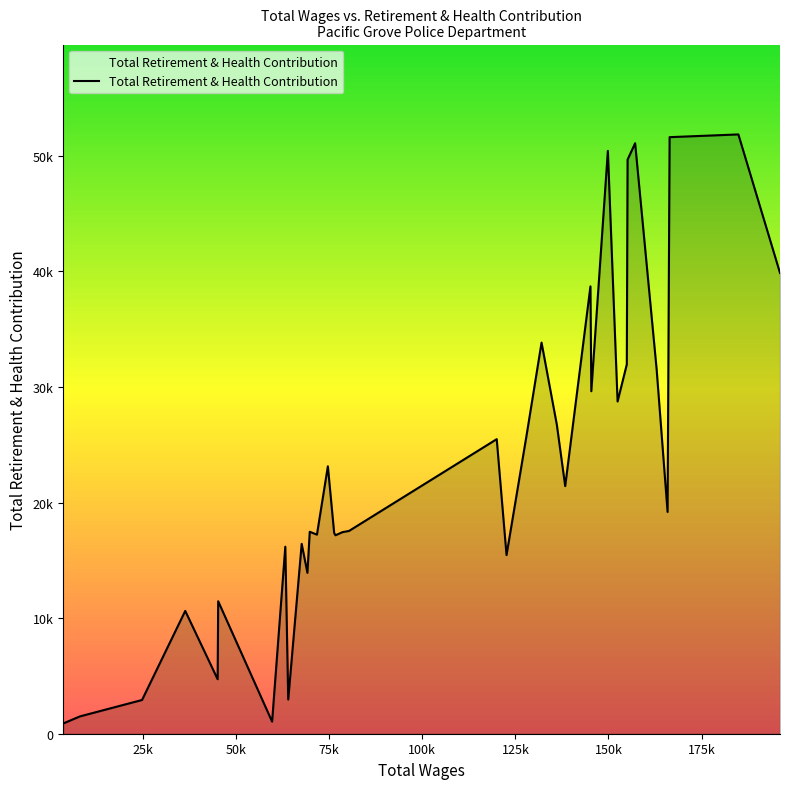

Does the chart have visible grid lines?

No